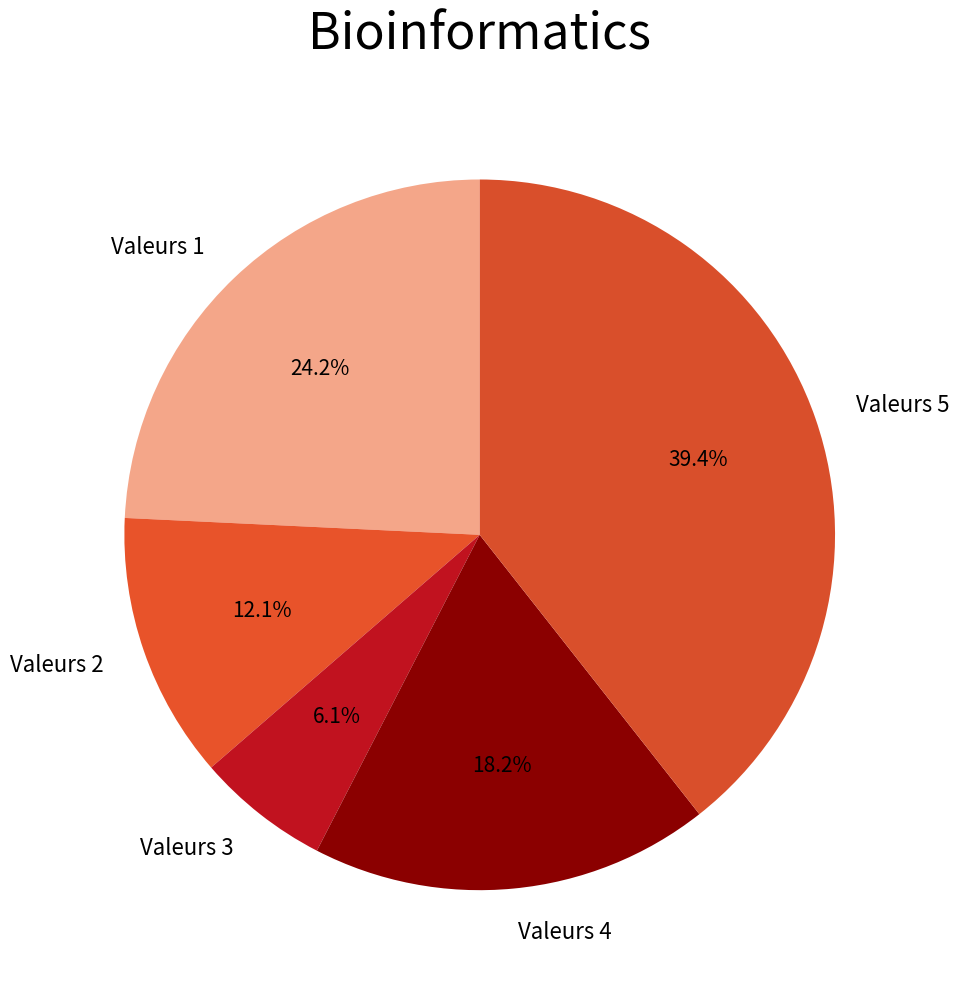

Does Valeurs 4 account for over 50% of the chart?

No